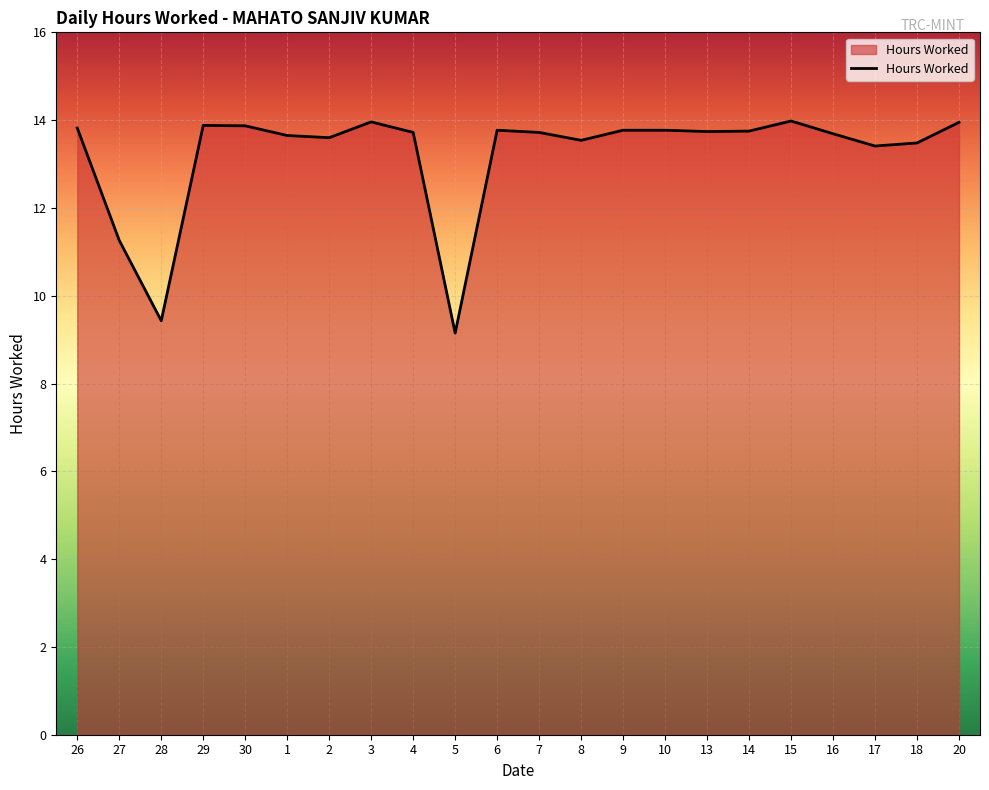

At which label does the data first exceed 13?

26